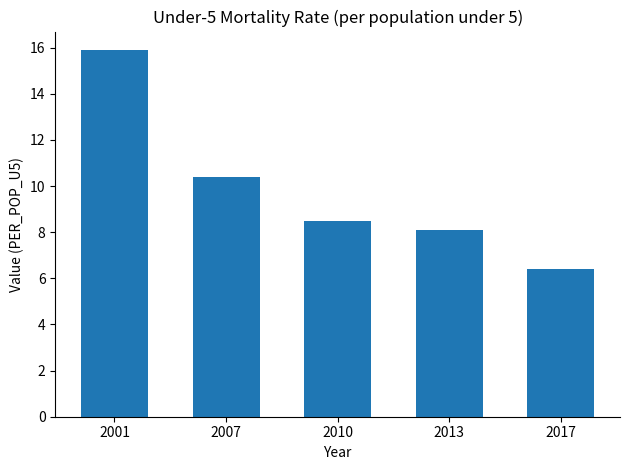

Reading left to right, transcribe all the data shown in this chart.

2001=15.9	2007=10.4	2010=8.5	2013=8.1	2017=6.4